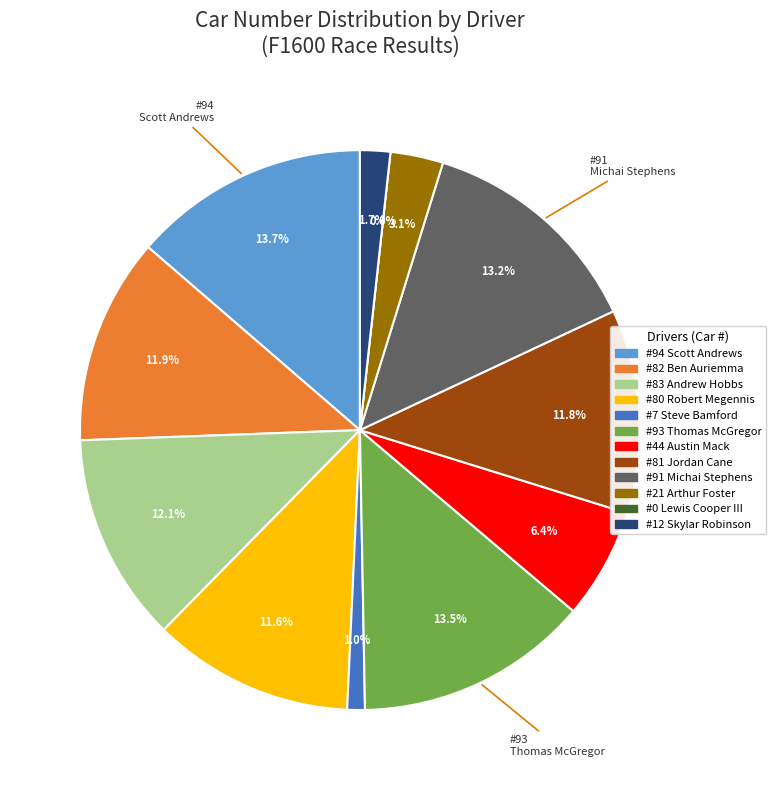

How many slices are in this pie chart?

12